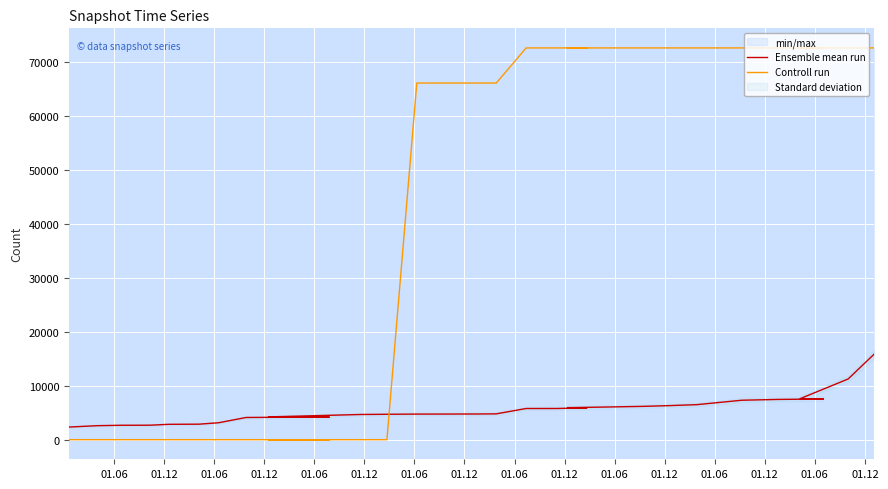

What are all the series names shown in the legend?

Ensemble mean run, Controll run